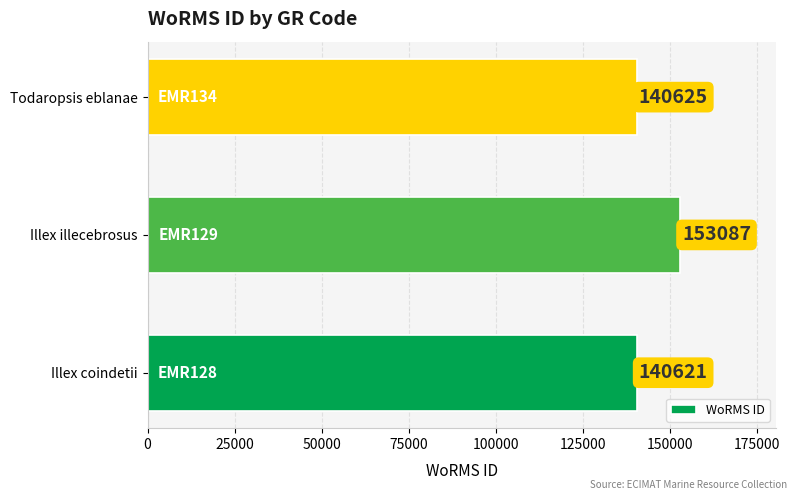

The chart shows a value of 193539 at Illex coindetii. True or false?

False